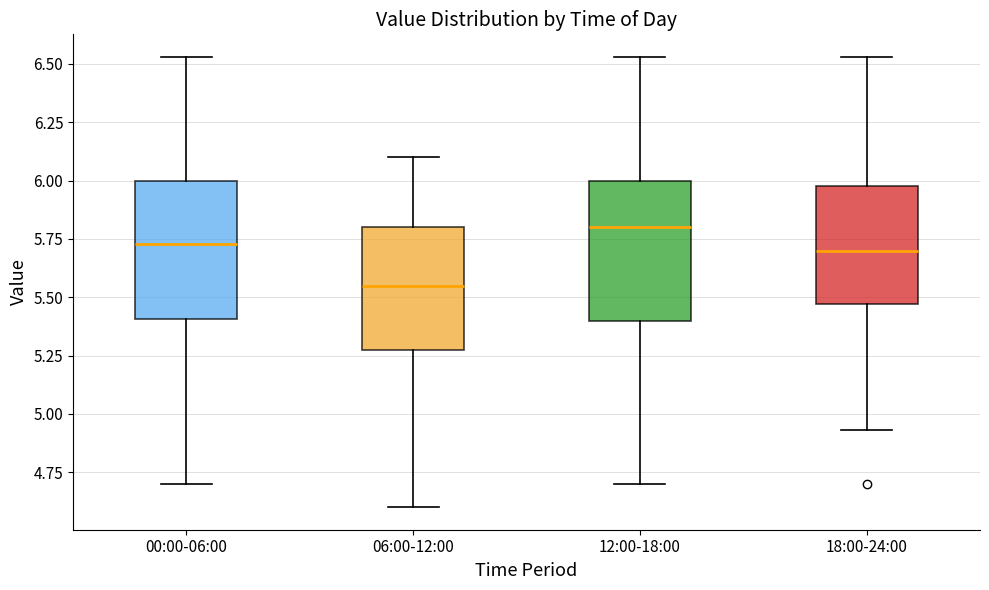

Reading left to right, transcribe this box plot: for each box, give where its median line is, the range the box spans, and where its two whiskers end, as read against the y-axis. The values are not printed on the chart, so give them approximately, as read against the axis.

00:00-06:00: median 5.75, box 5.40 to 6.00, whiskers 4.70 to 6.55
06:00-12:00: median 5.55, box 5.30 to 5.80, whiskers 4.60 to 6.10
12:00-18:00: median 5.80, box 5.40 to 6.00, whiskers 4.70 to 6.55
18:00-24:00: median 5.70, box 5.45 to 6.00, whiskers 4.95 to 6.55